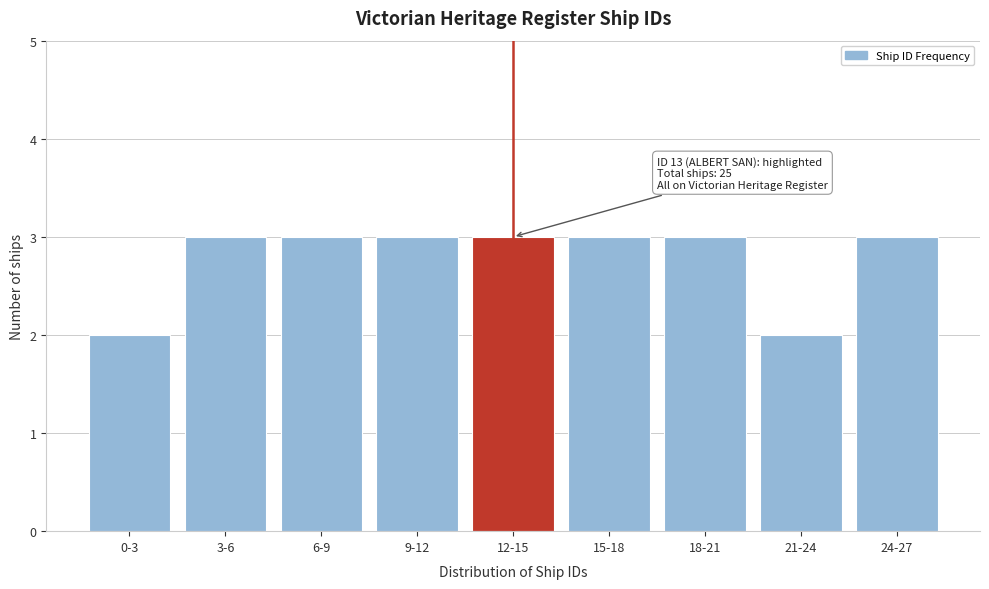

Reading left to right, extract all data points from this chart.

2	3	3	3	3	3	3	2	3